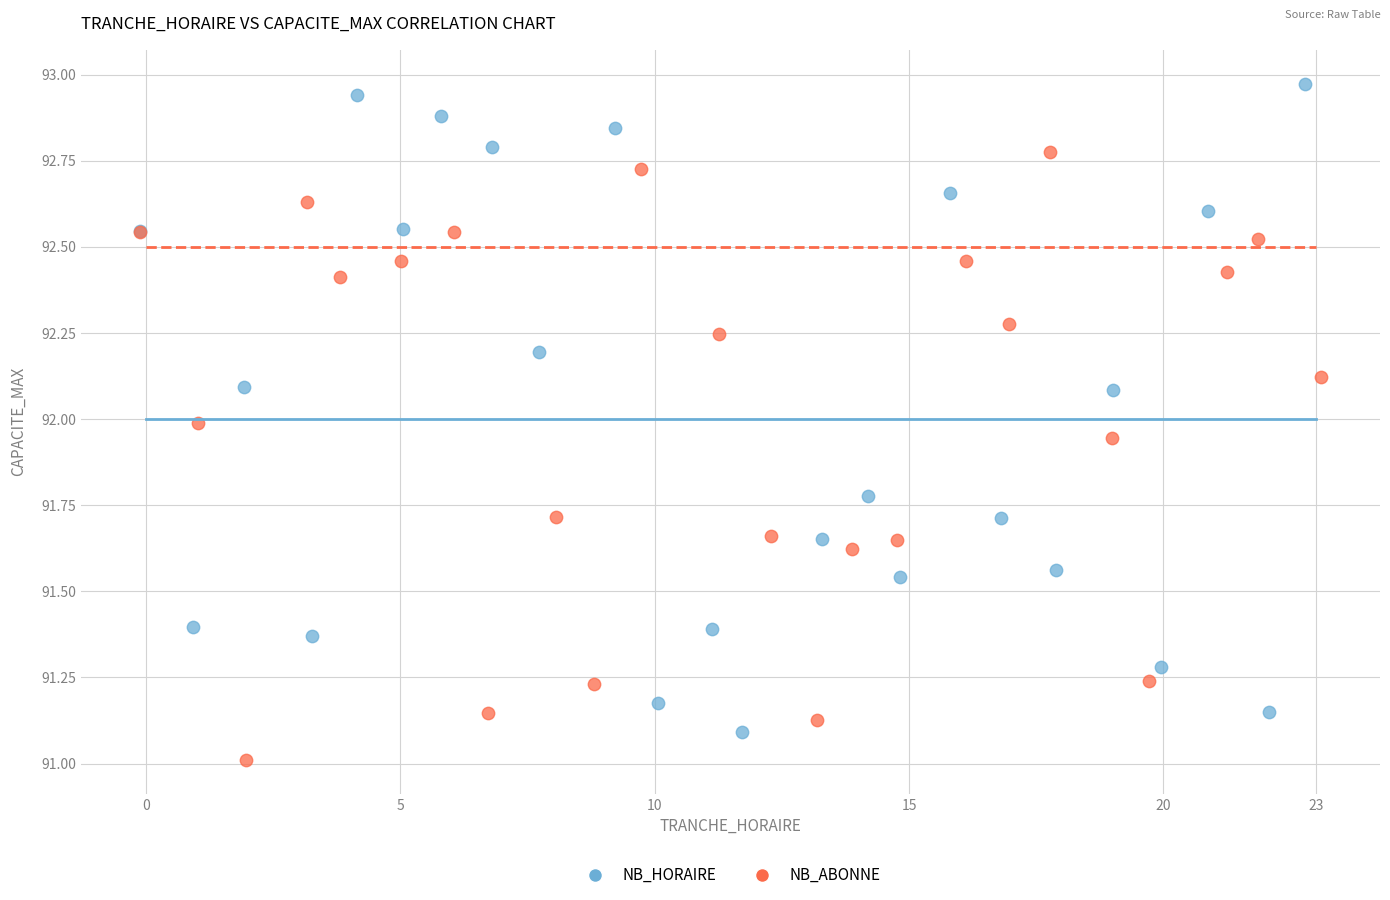

Which series has the widest spread of Y values?

NB_HORAIRE